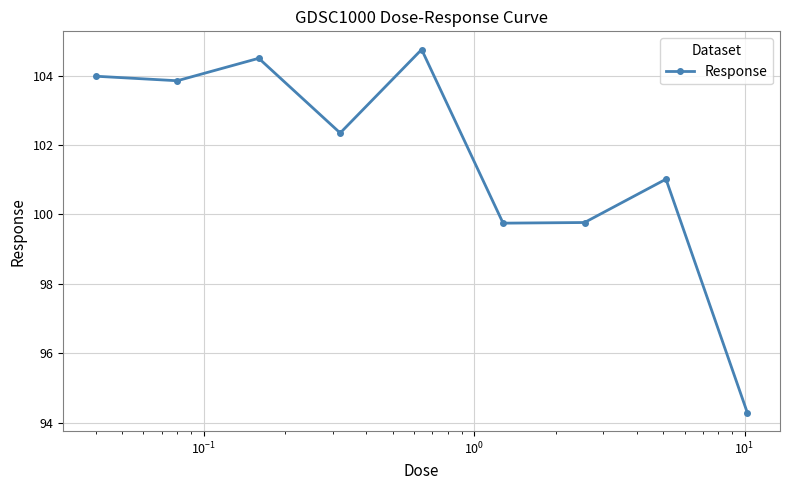

How many categories are shown in the chart?

9